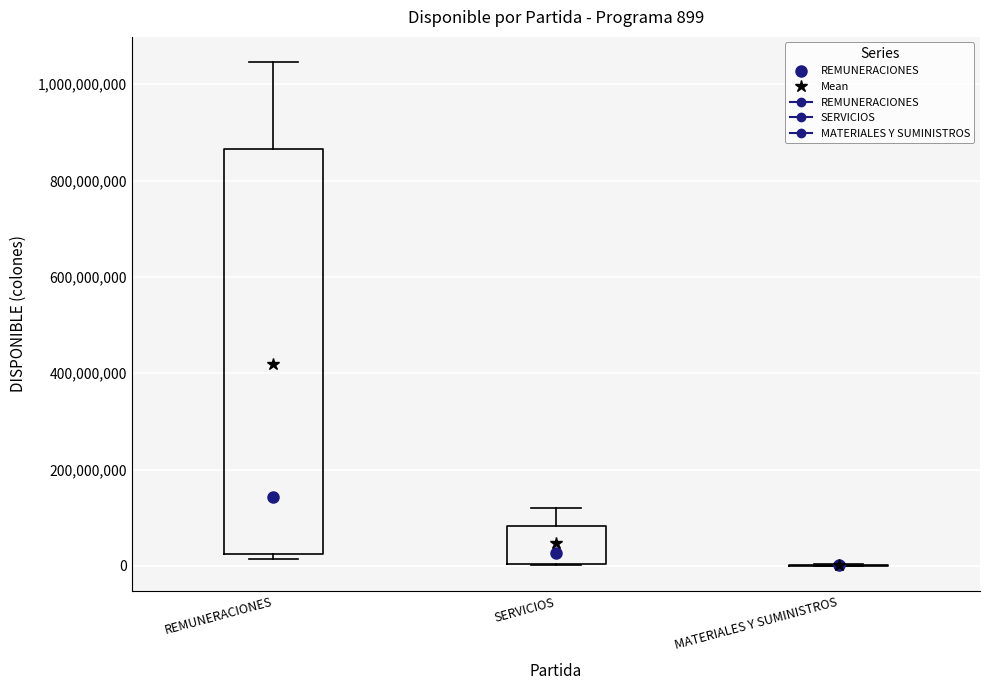

Comparing the boxes themselves (not the whiskers), which one is the tallest?

REMUNERACIONES